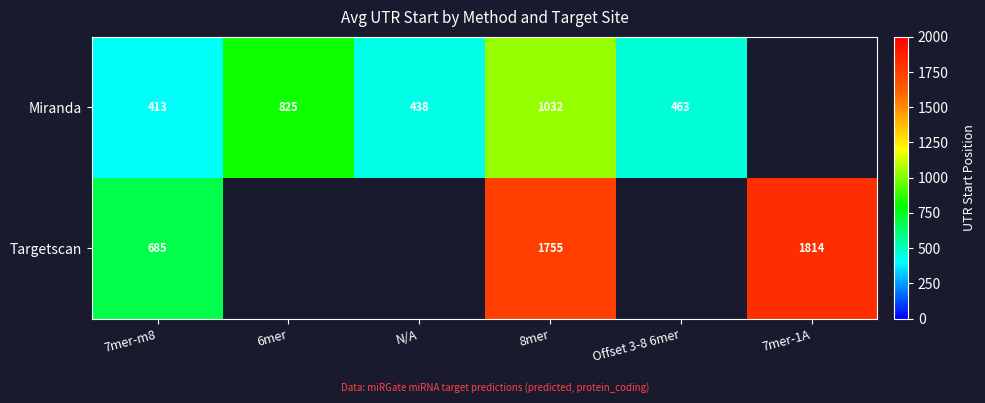

True or false: Miranda has a value of 285 at 7mer-m8.

False